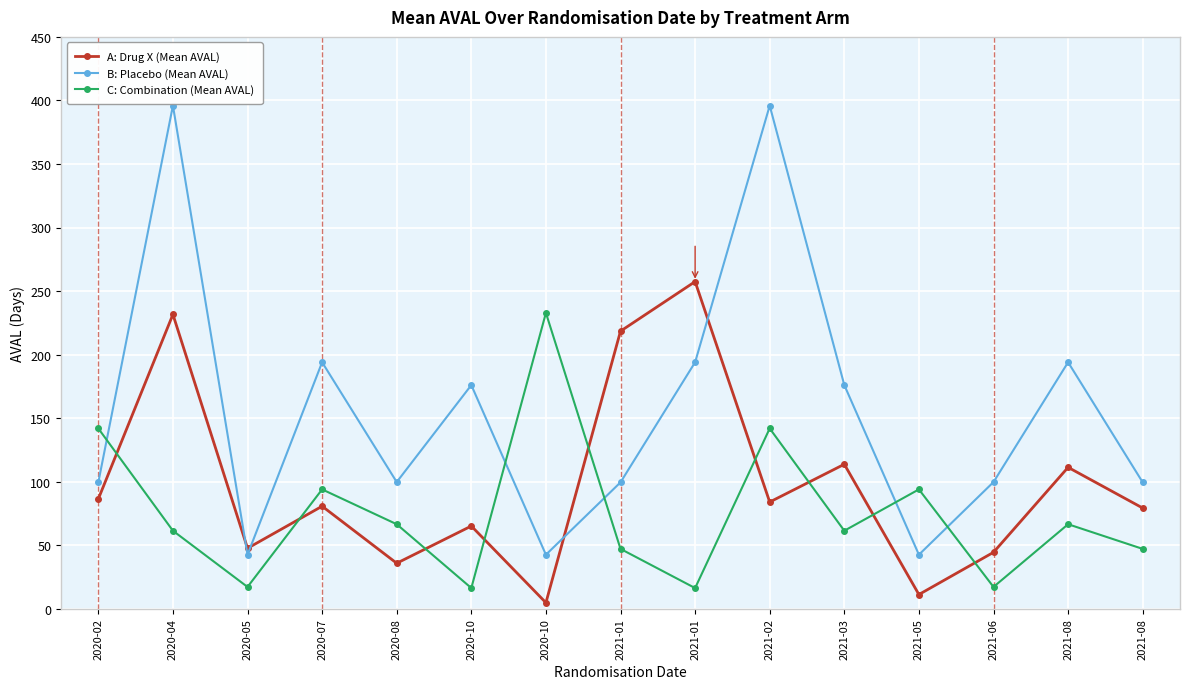

What is the greatest value displayed?

395.9